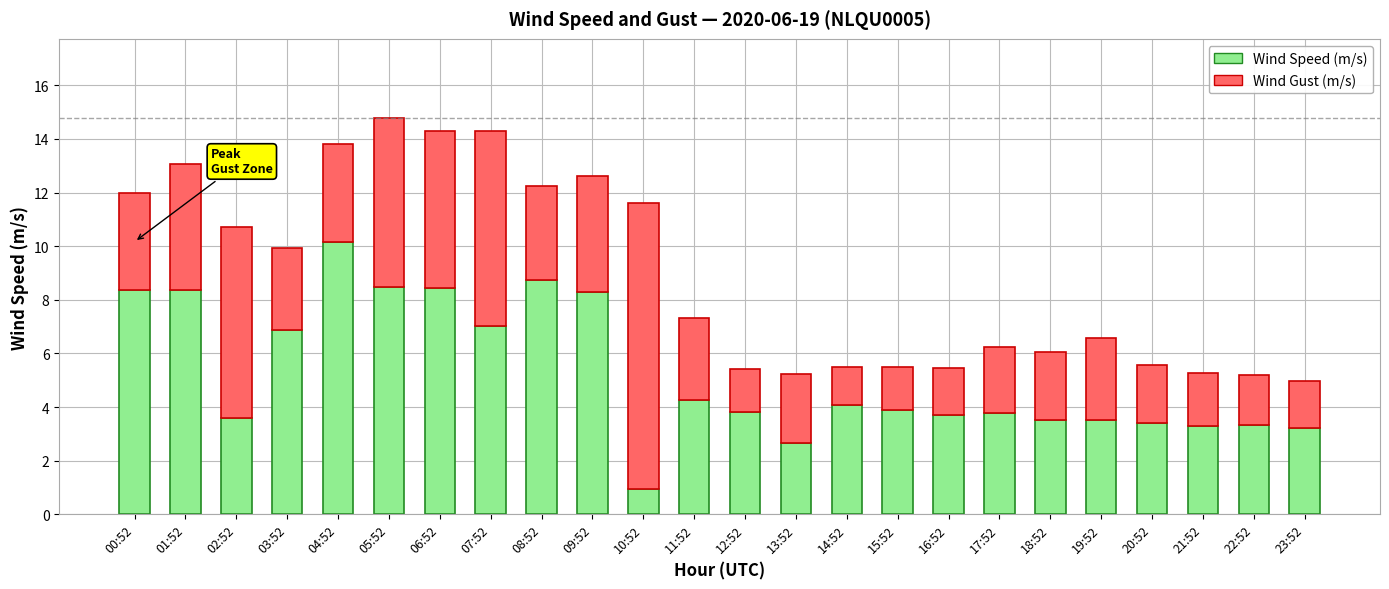

Which category has the highest value in the Wind Speed (m/s) series?

04:52